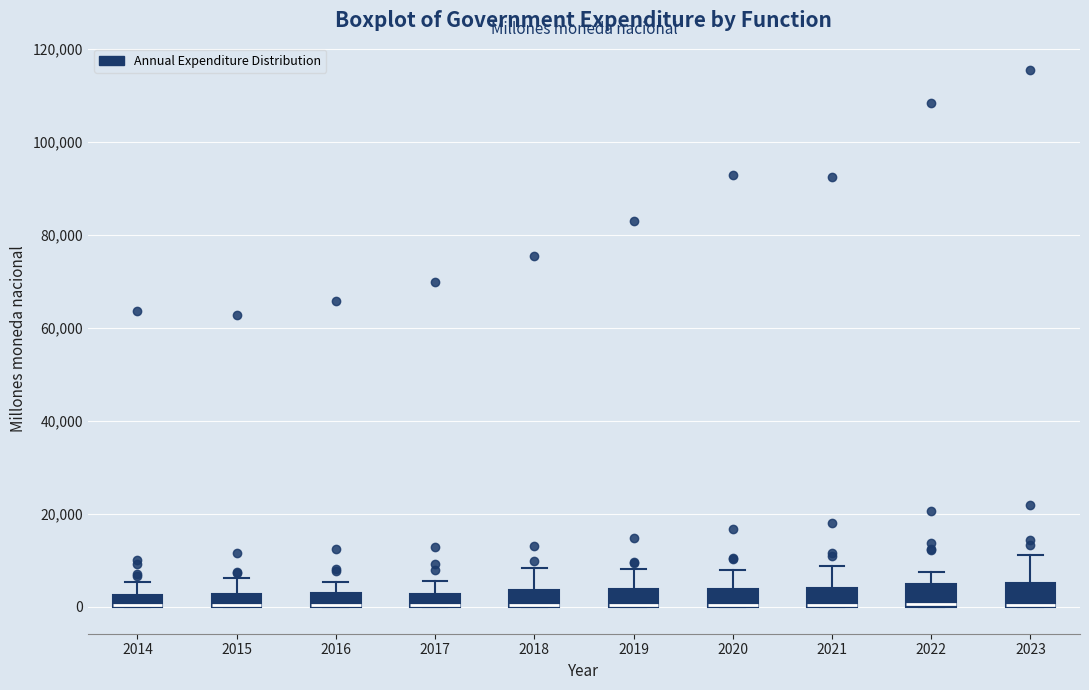

Where does the upper whisker of the box at x = 2022 end on the y-axis? The values are not printed on the chart, so give them approximately, as read against the axis.

8000